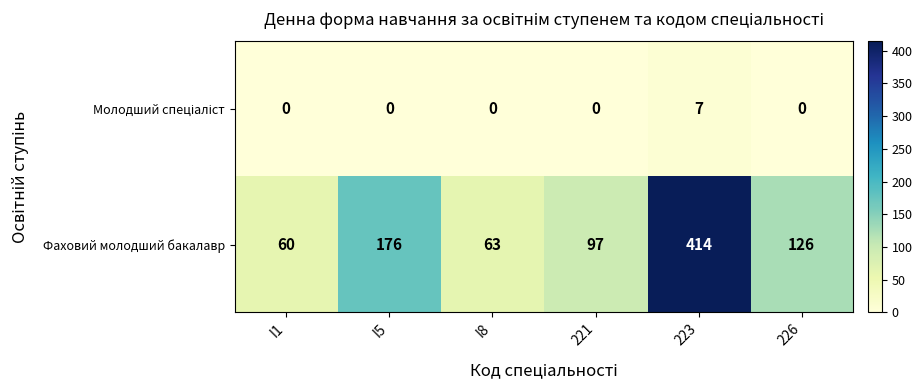

Count the number of categories in the chart.

6